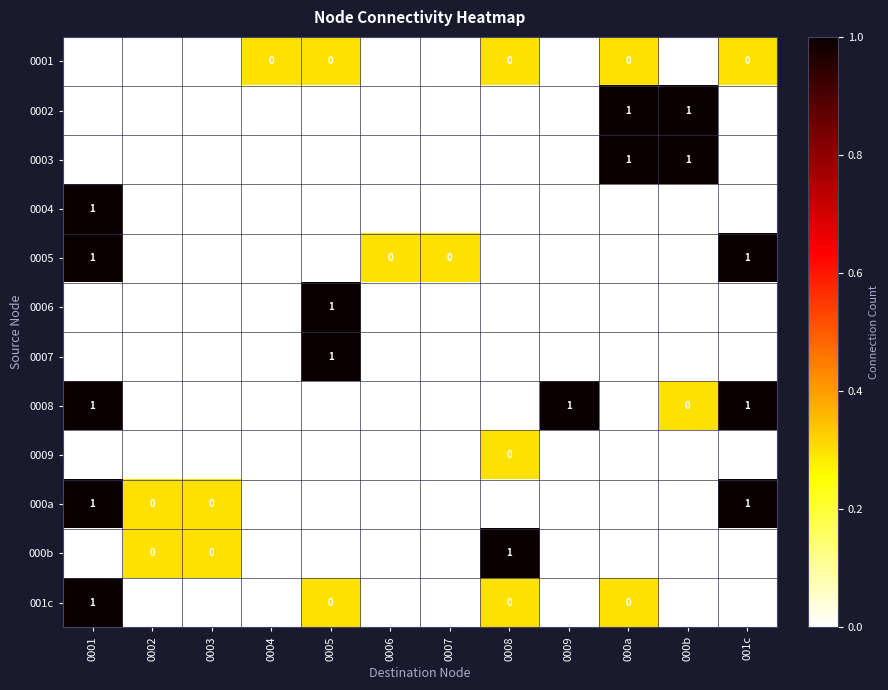

At which category is the sum across all series the highest?

0001